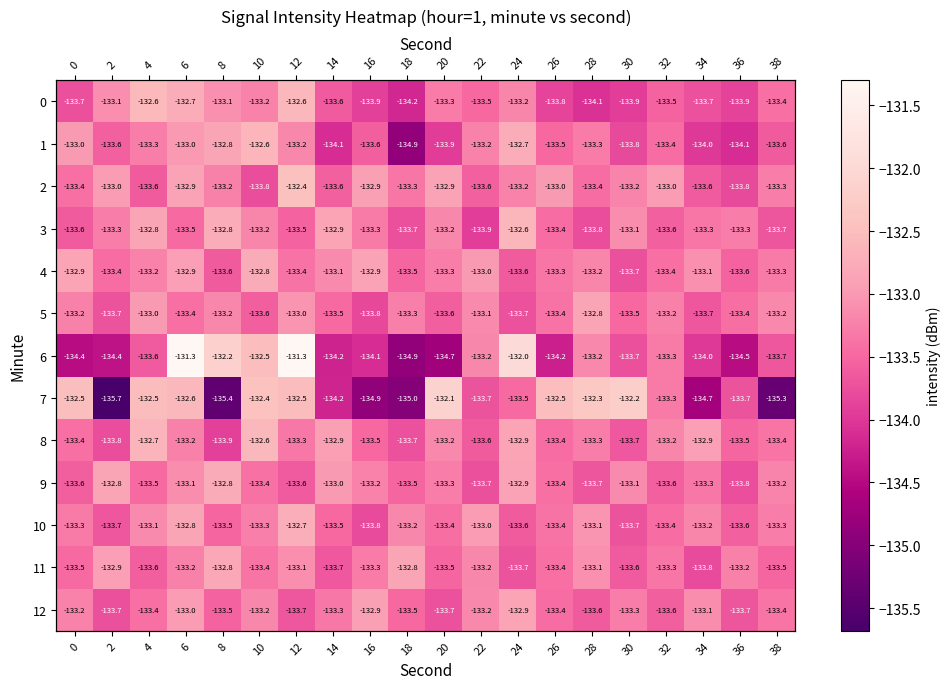

Where is 0 nearest to the value -133?

8